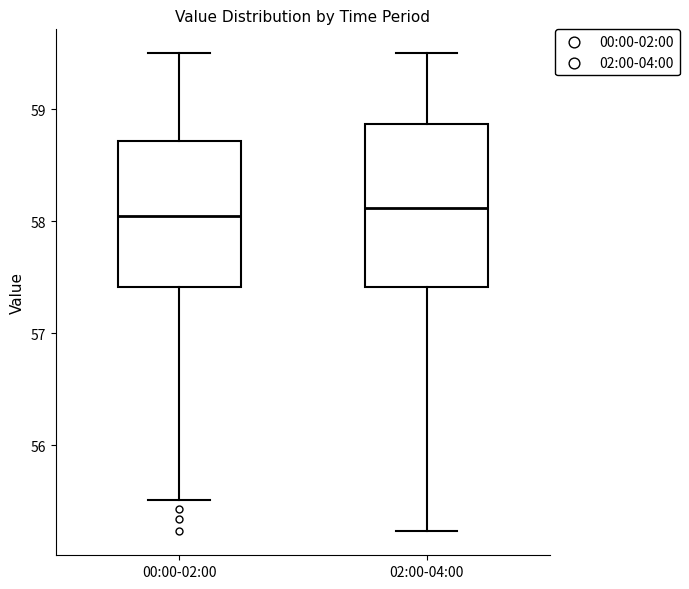

Where is the upper edge of the box for 00:00-02:00 on the y-axis? The values are not printed on the chart, so give them approximately, as read against the axis.

58.7